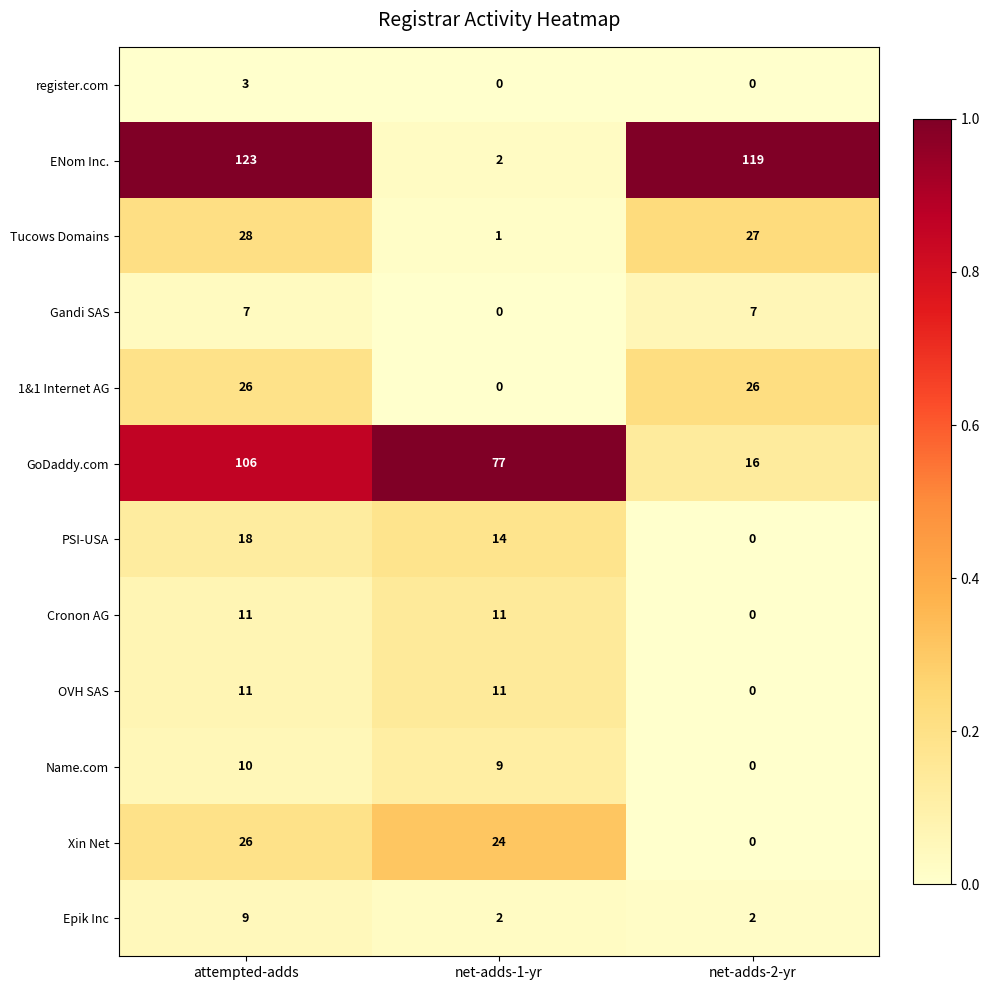

Count the number of data series in this chart.

12